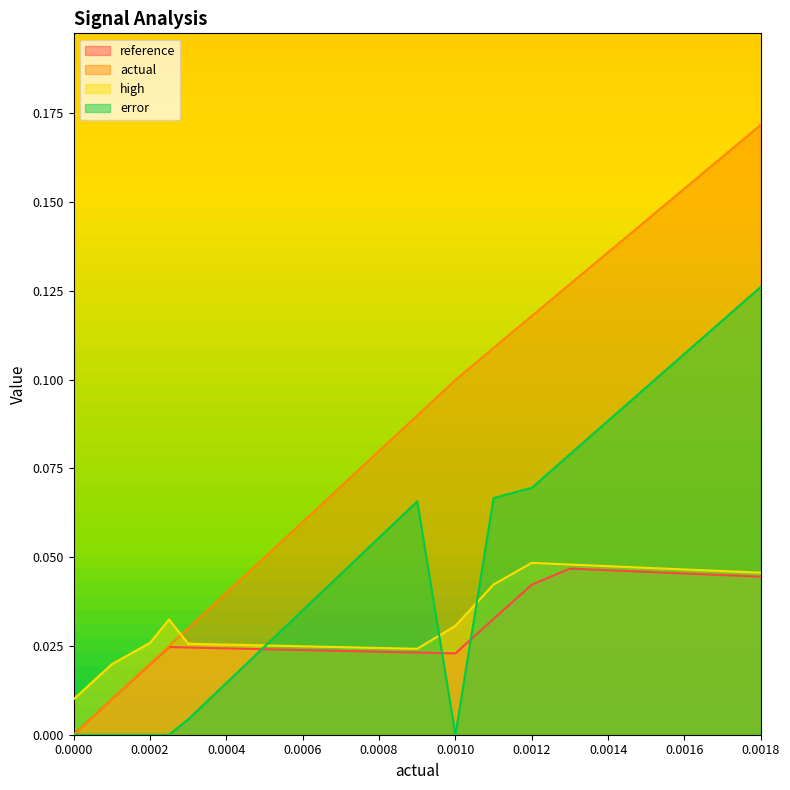

Rank the series at 0.0003 from lowest to highest value.

error, reference, high, actual